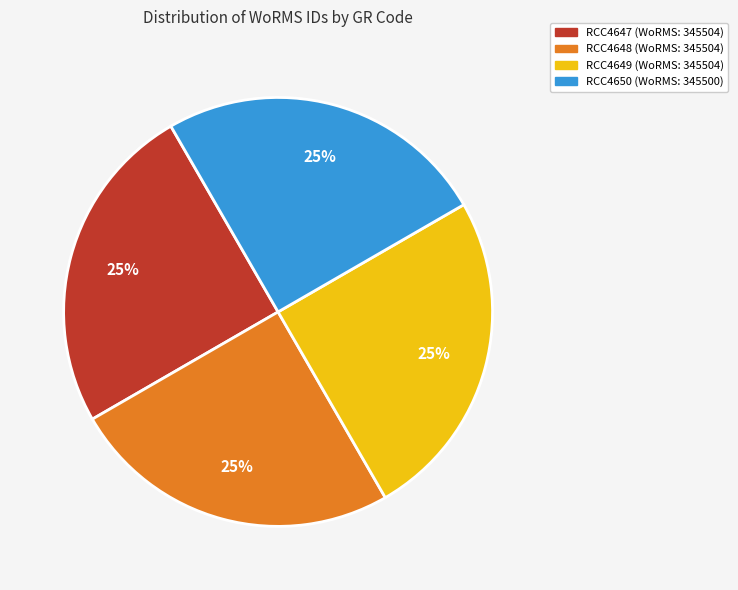

To the nearest percent, what is the average slice percentage?

25%